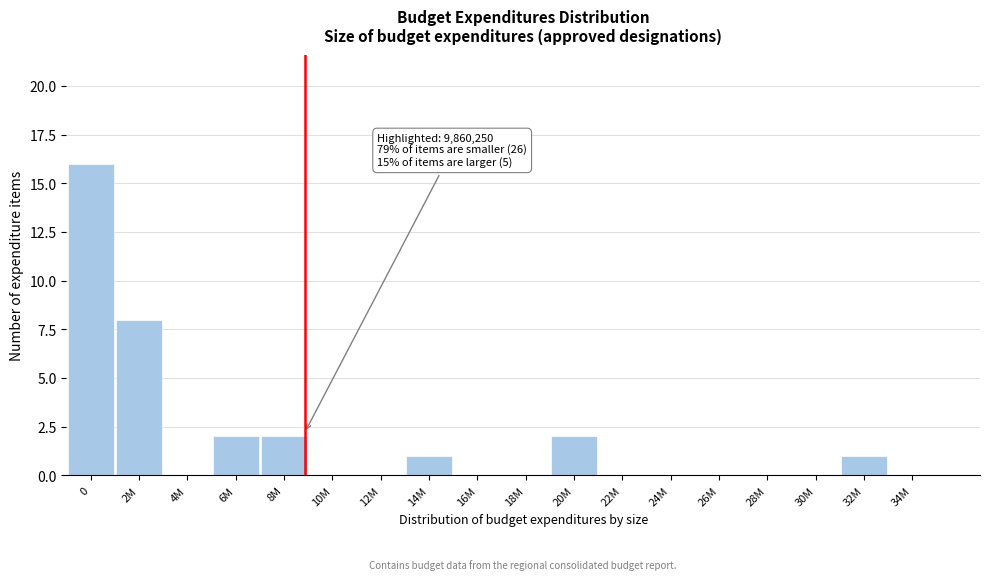

Reading left to right, what are all the values shown in this chart?

0=16	2M=8	4M=0	6M=2	8M=2	10M=0	12M=0	14M=1	16M=0	18M=0	20M=2	22M=0	24M=0	26M=0	28M=0	30M=0	32M=1	34M=0